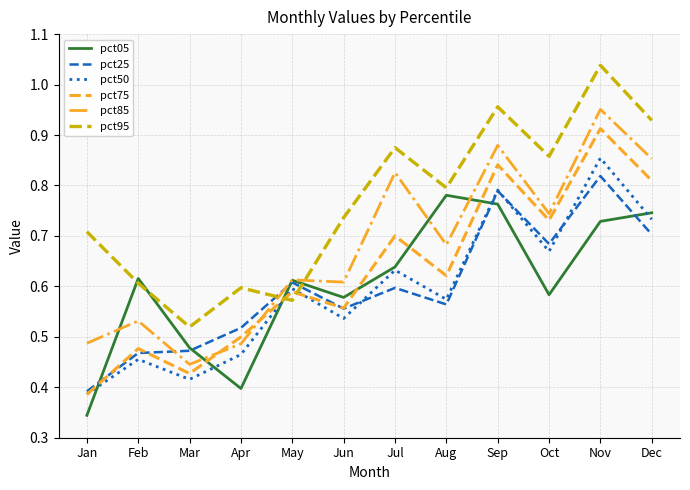

Between Jan and May, which series saw the biggest shift?

pct05